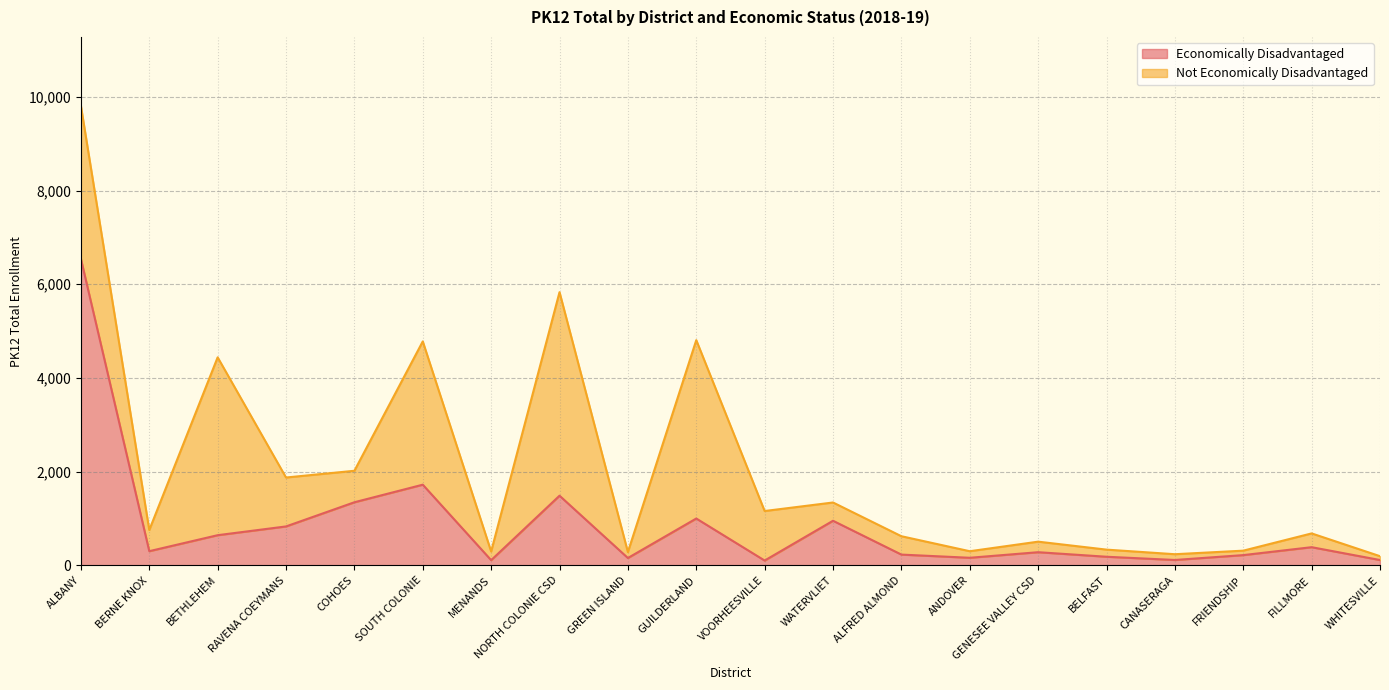

What is the label of the 20th point from the left?

WHITESVILLE